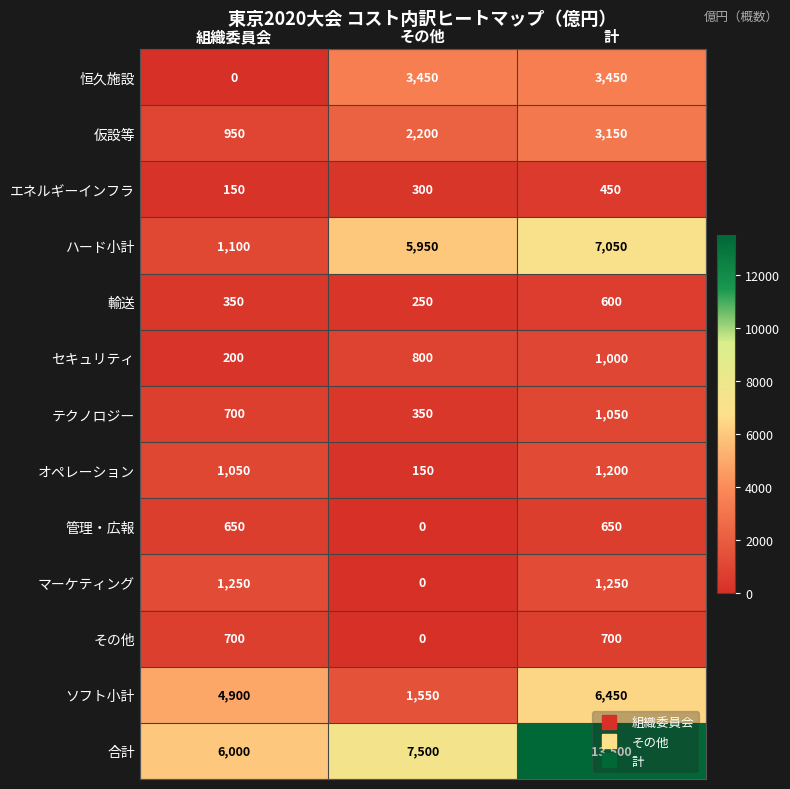

What is the sum of all エネルギーインフラ values?

900